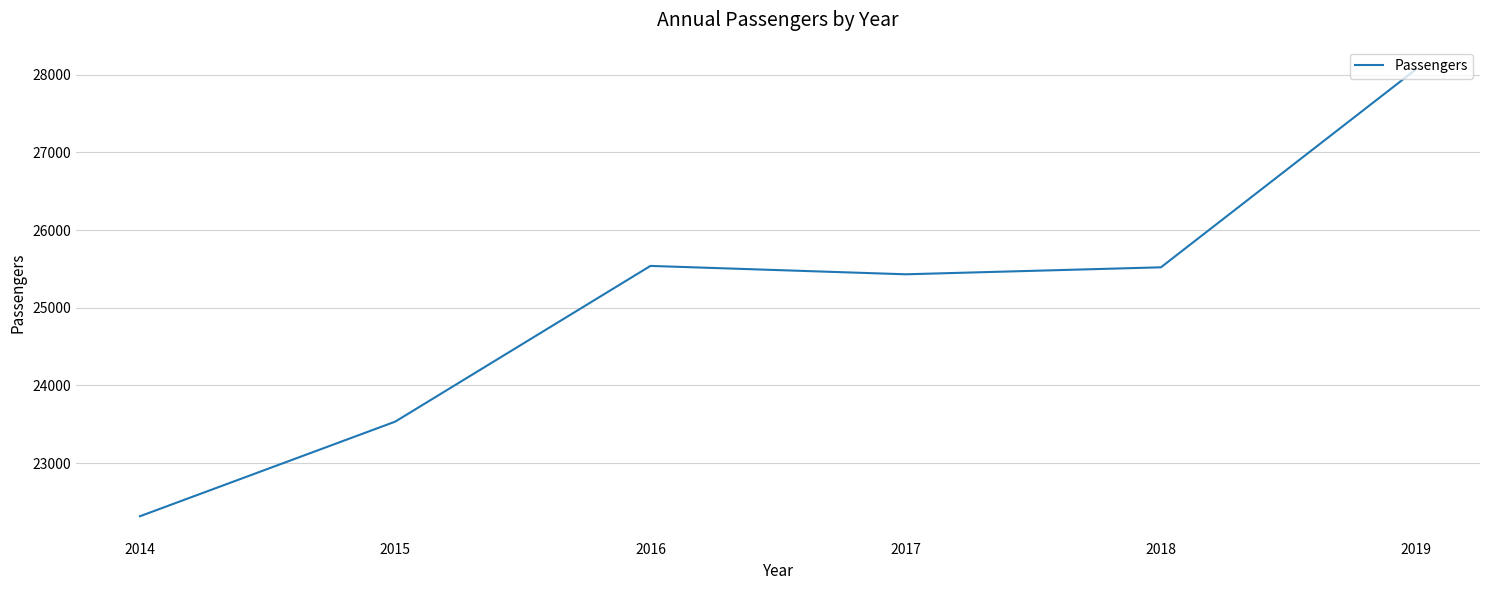

Is it true that the value at 2018 is 25521?

True